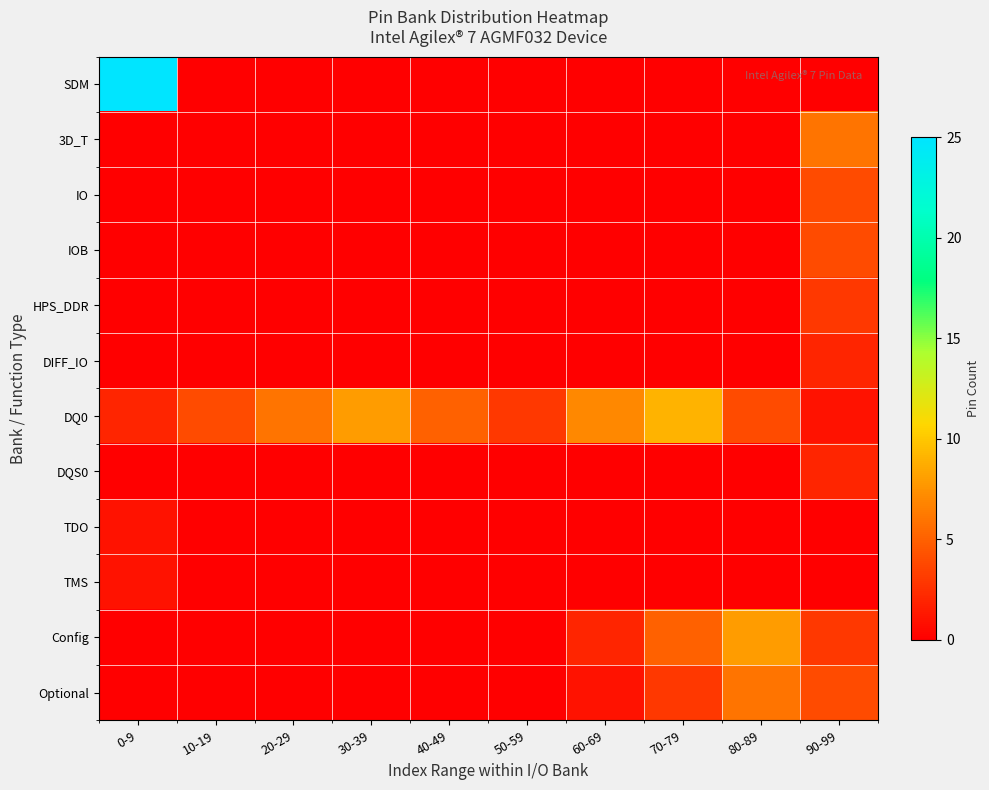

Which category has the highest value across all series?

0-9